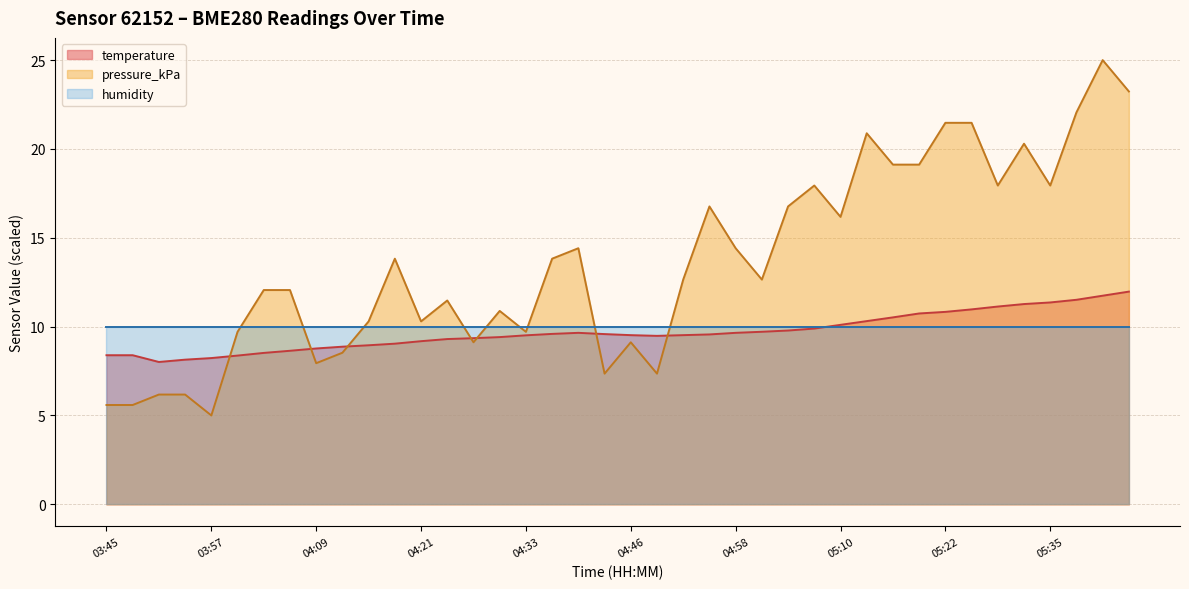

What is the difference between the maximum and minimum values in the temperature series?

4.0